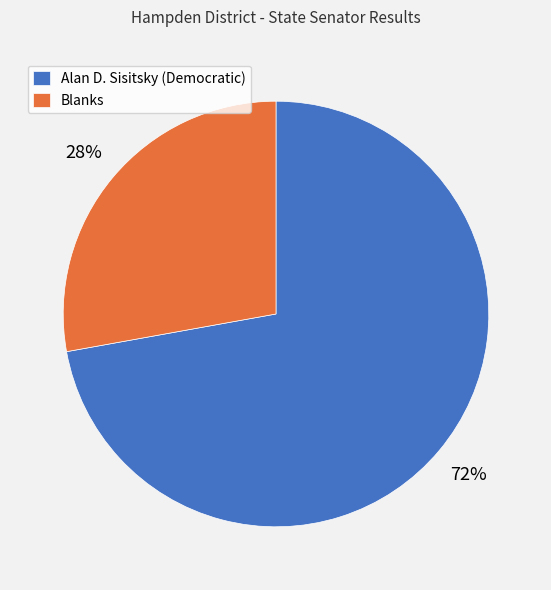

Which slice represents more than half of the pie?

Alan D. Sisitsky (Democratic)